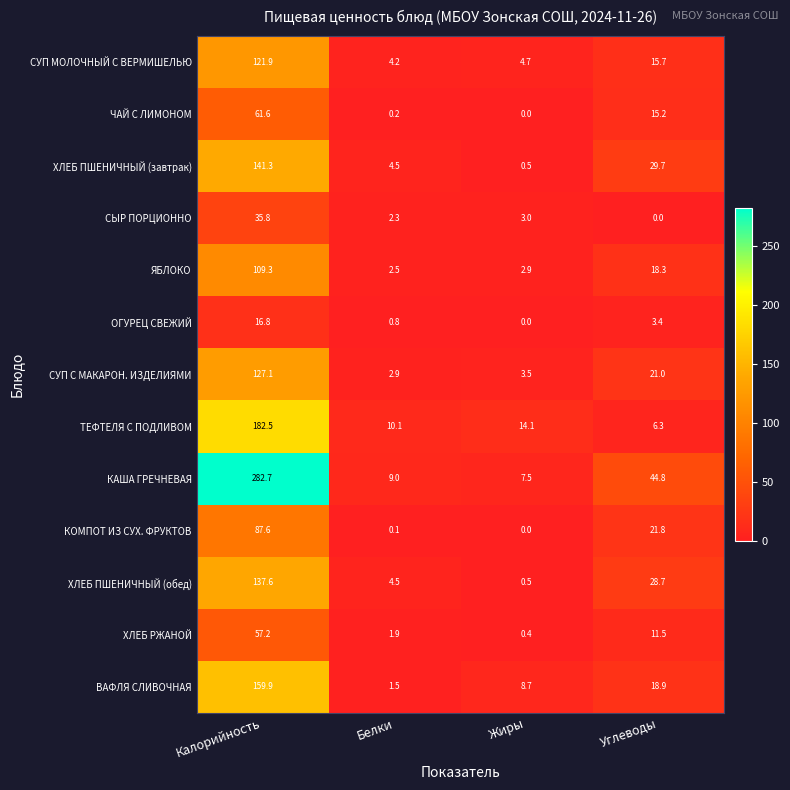

Rank the categories by ВАФЛЯ СЛИВОЧНАЯ value from highest to lowest.

Калорийность, Углеводы, Жиры, Белки